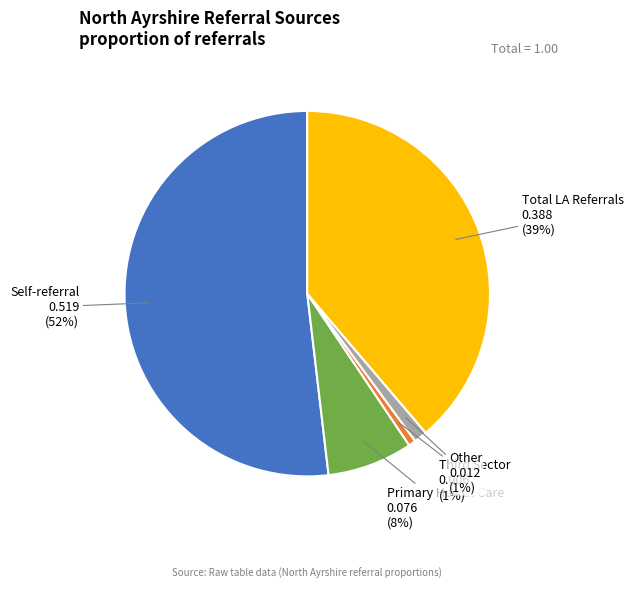

How many slices are in this pie chart?

5